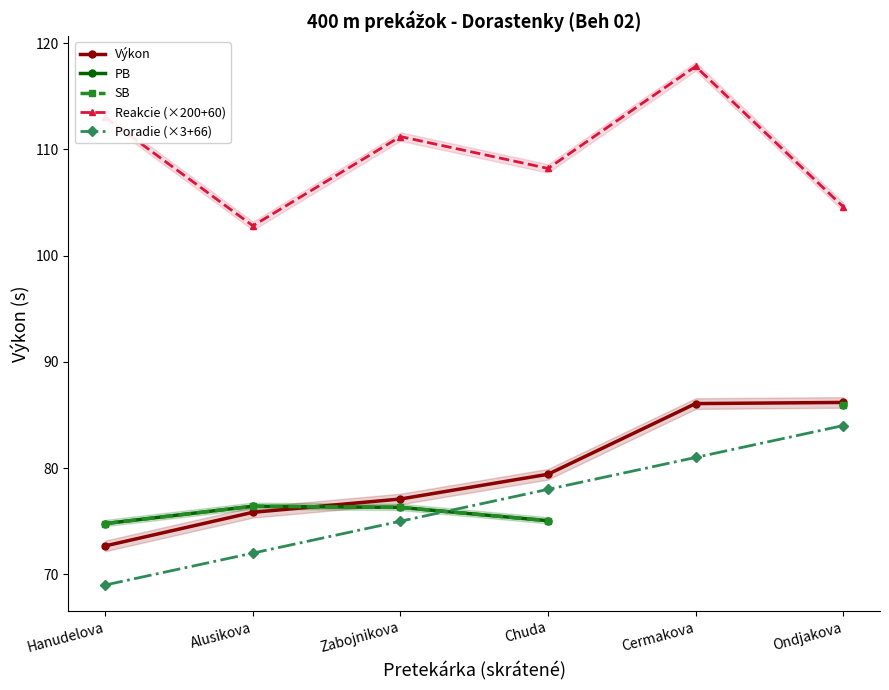

Where is Reakcie (×200+60) nearest to the value 110?

Zabojnikova